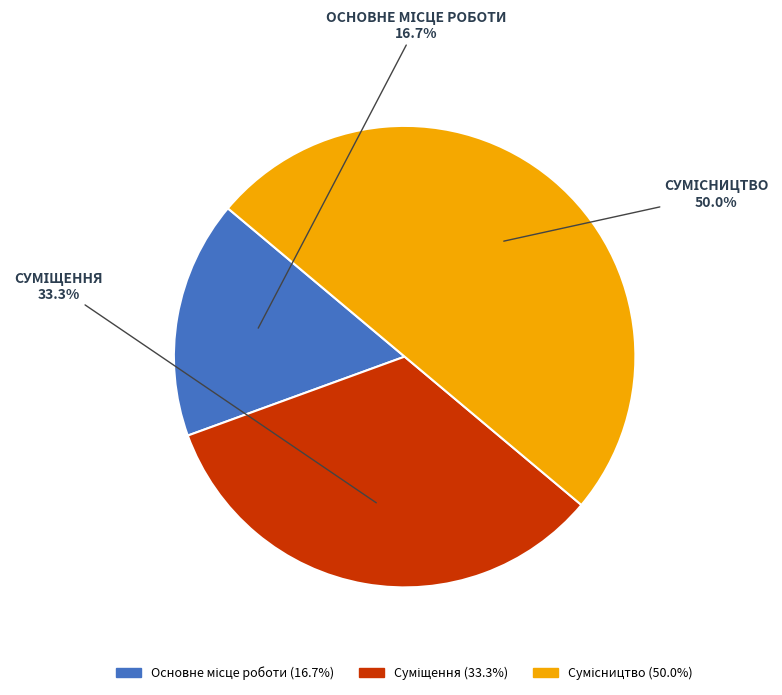

What percentage is NOT represented by Суміщення?

66.7%